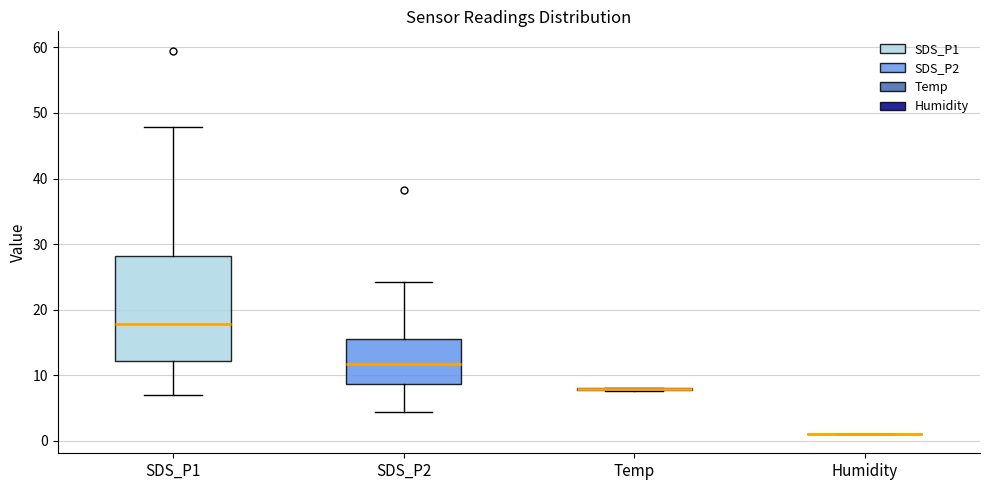

Which box is the tallest, from its lower edge to its upper edge?

SDS_P1